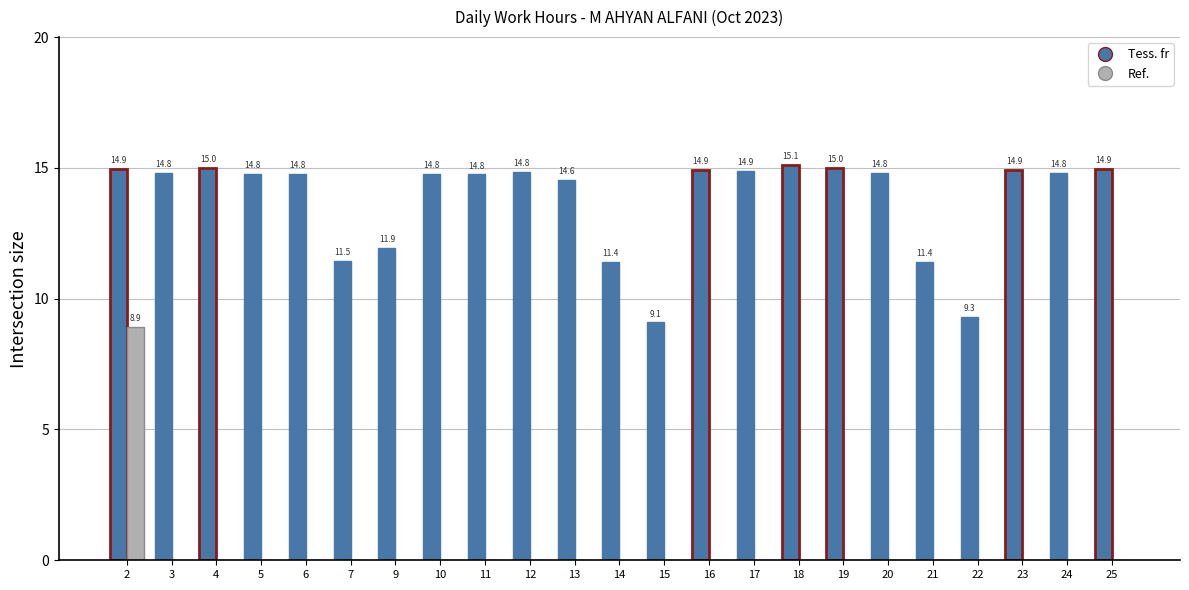

True or false: Ref. has a value of 5.8 at 16.

False